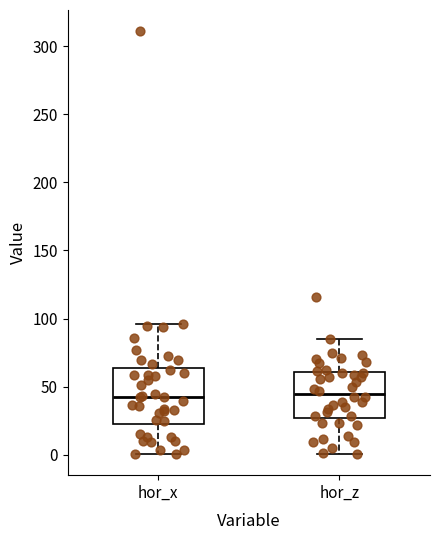

Where does the upper whisker of the box for hor_z end on the y-axis? The values are not printed on the chart, so give them approximately, as read against the axis.

85